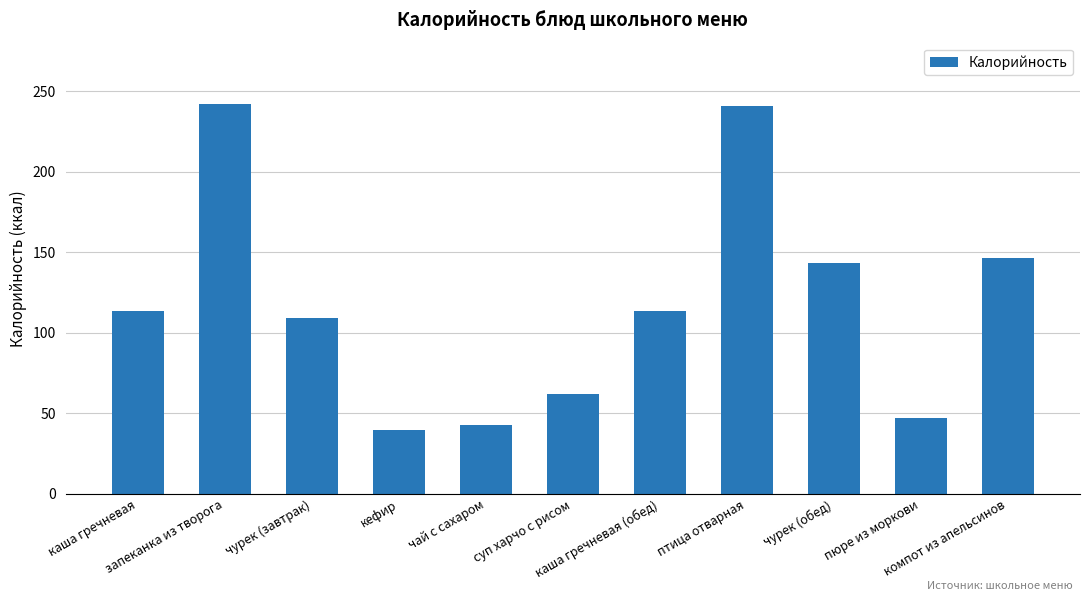

Are the bars horizontal?

No